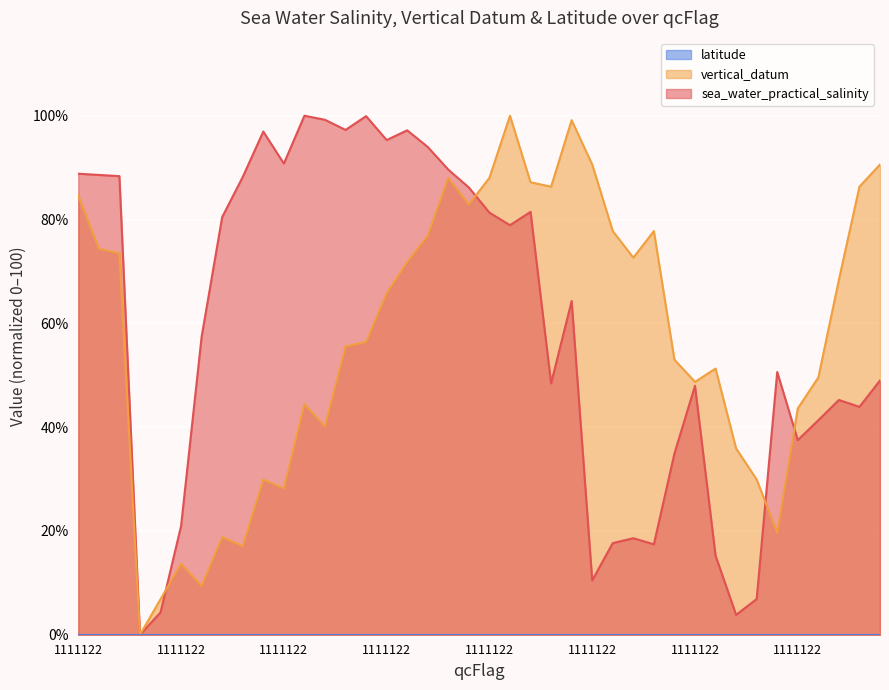

At which category is the sum across all series the highest?

1111122